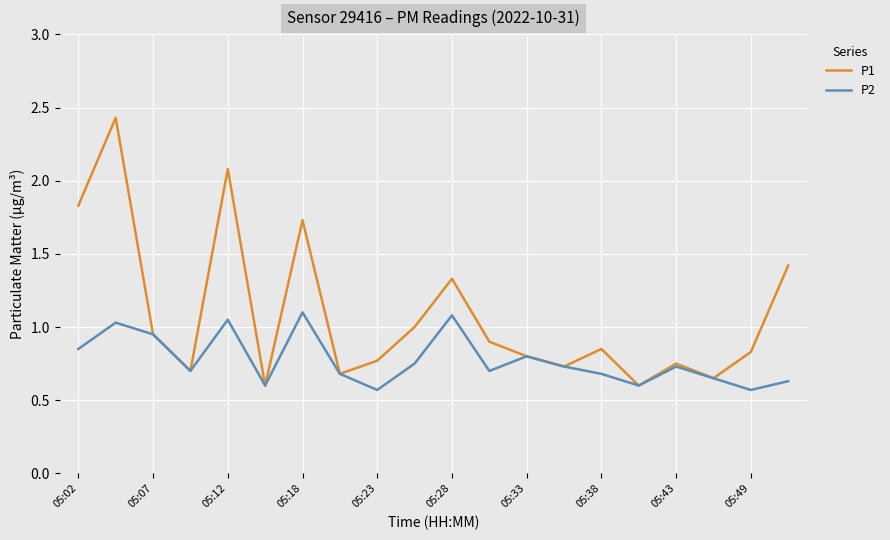

Which series has the largest range (max minus min)?

P1